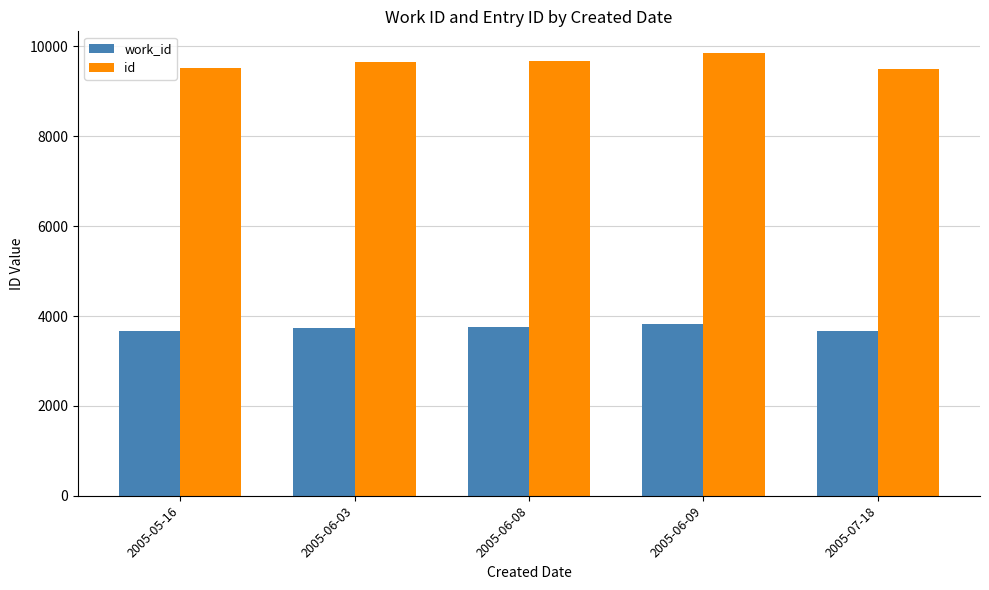

What is the approximate value of work_id at 2005-06-09?

3823